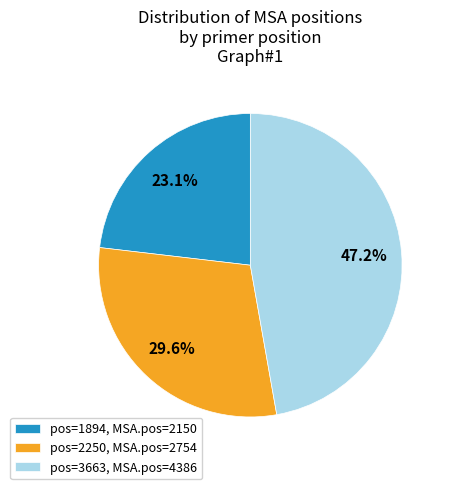

Does any single category account for the majority?

No